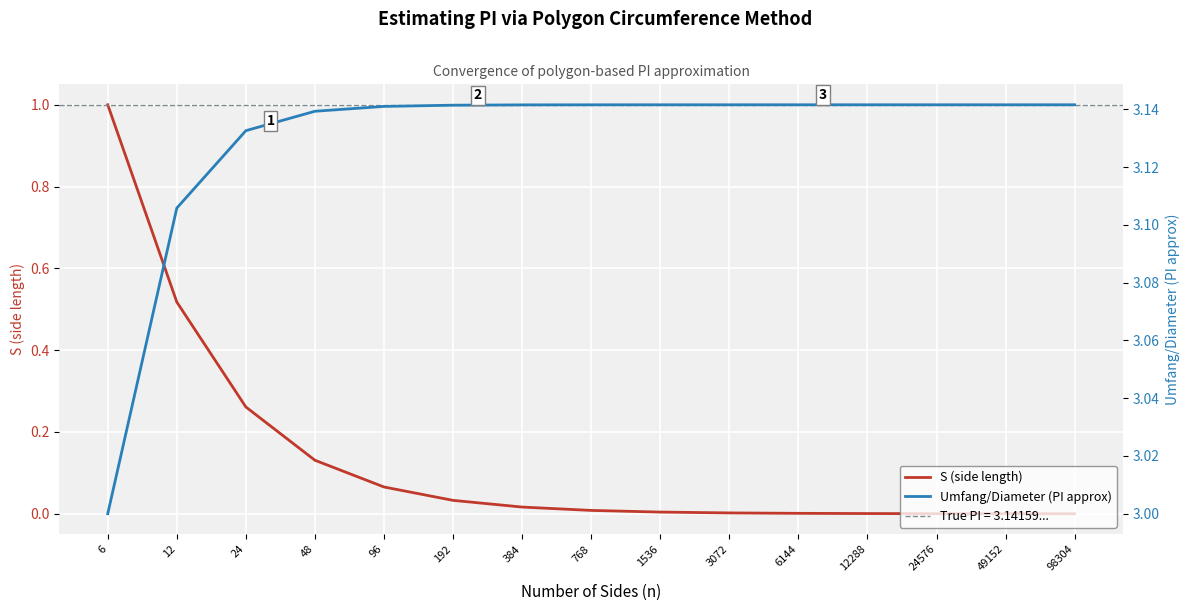

Which series changed the most between 96 and 24576?

S (side length)